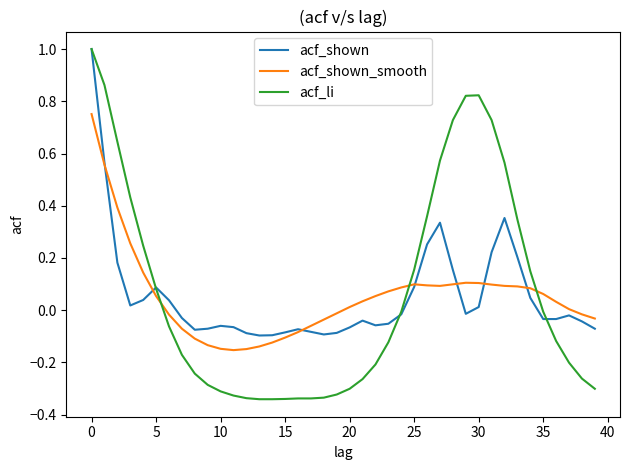

How many times do acf_shown_smooth and acf_shown cross each other?

7